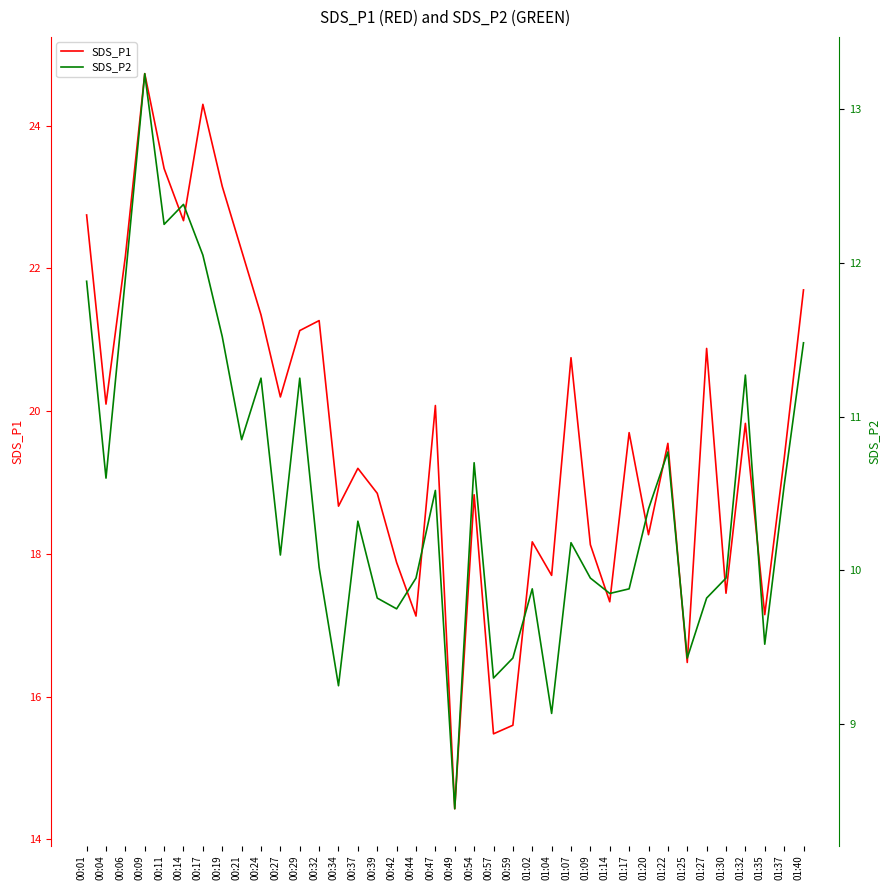

At which category is the sum across all series the highest?

00:09